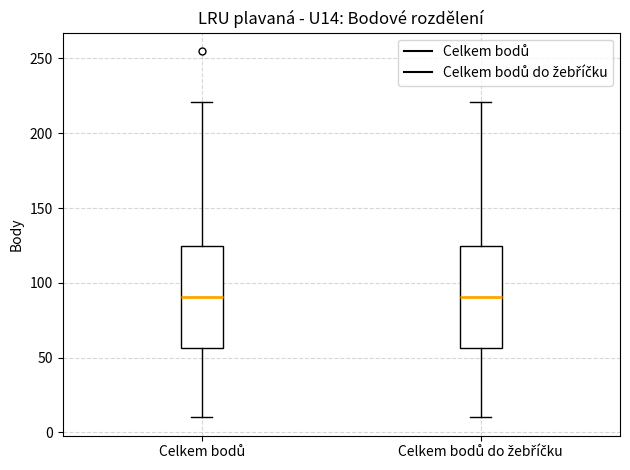

Reading left to right, transcribe this box plot: for each box, give where its median line is, the range the box spans, and where its two whiskers end, as read against the y-axis. The values are not printed on the chart, so give them approximately, as read against the axis.

Celkem bodů: median 90, box 55 to 125, whiskers 10 to 220
Celkem bodů do žebříčku: median 90, box 55 to 125, whiskers 10 to 220